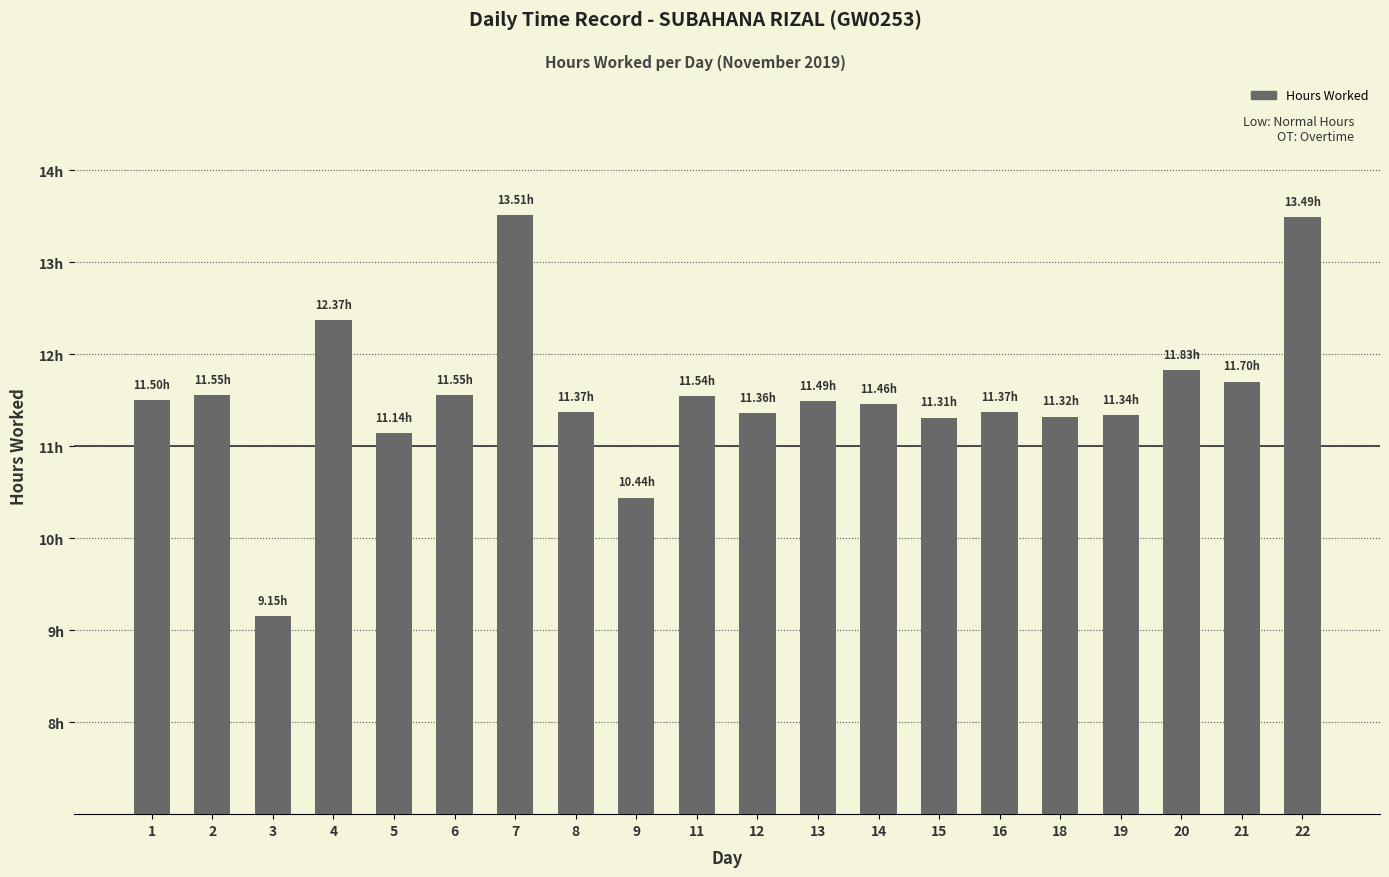

Is it true that the value at 9 is 10.4?

True